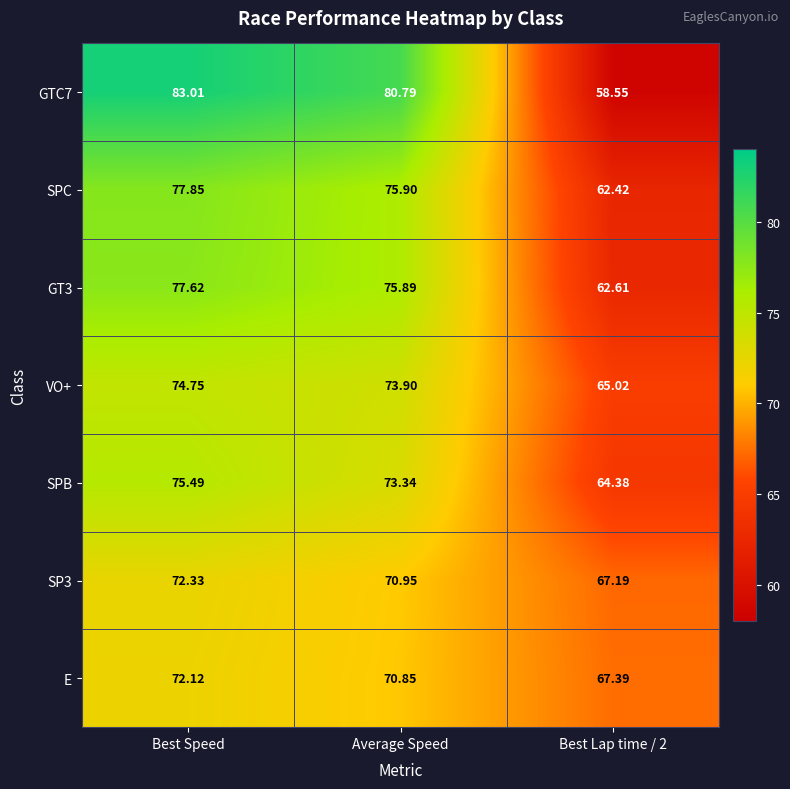

Count the number of categories in the chart.

3